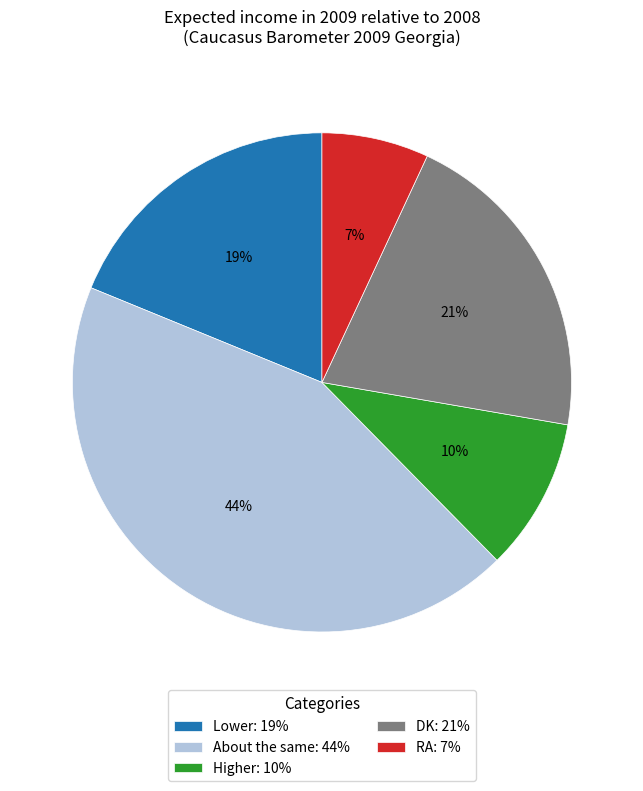

True or false: Lower accounts for 19% of the total.

True